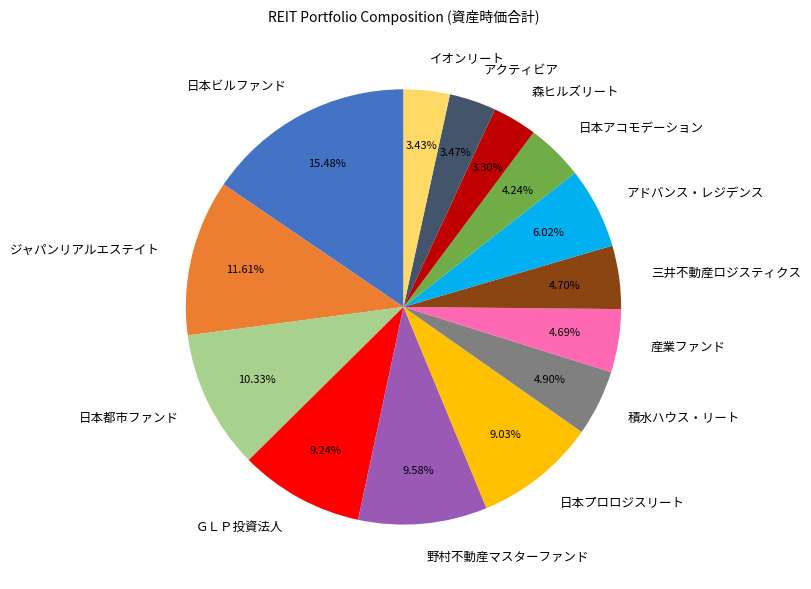

Which has a higher value, アドバンス・レジデンス or 積水ハウス・リート?

アドバンス・レジデンス